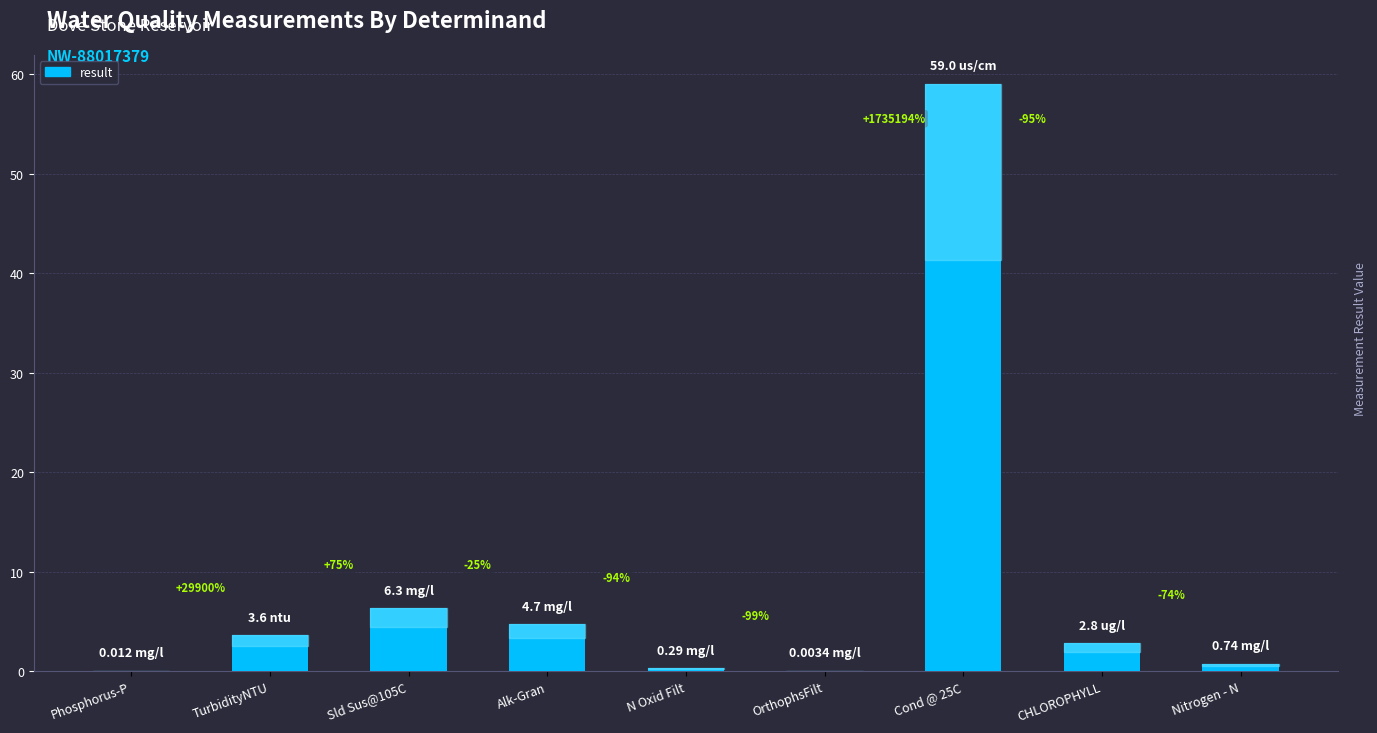

Reading left to right, list all the values displayed in this chart.

Phosphorus-P=0.0	TurbidityNTU=3.6	Sld Sus@105C=6.3	Alk-Gran=4.7	N Oxid Filt=0.3	OrthophsFilt=0.0	Cond @ 25C=59.0	CHLOROPHYLL=2.8	Nitrogen - N=0.7